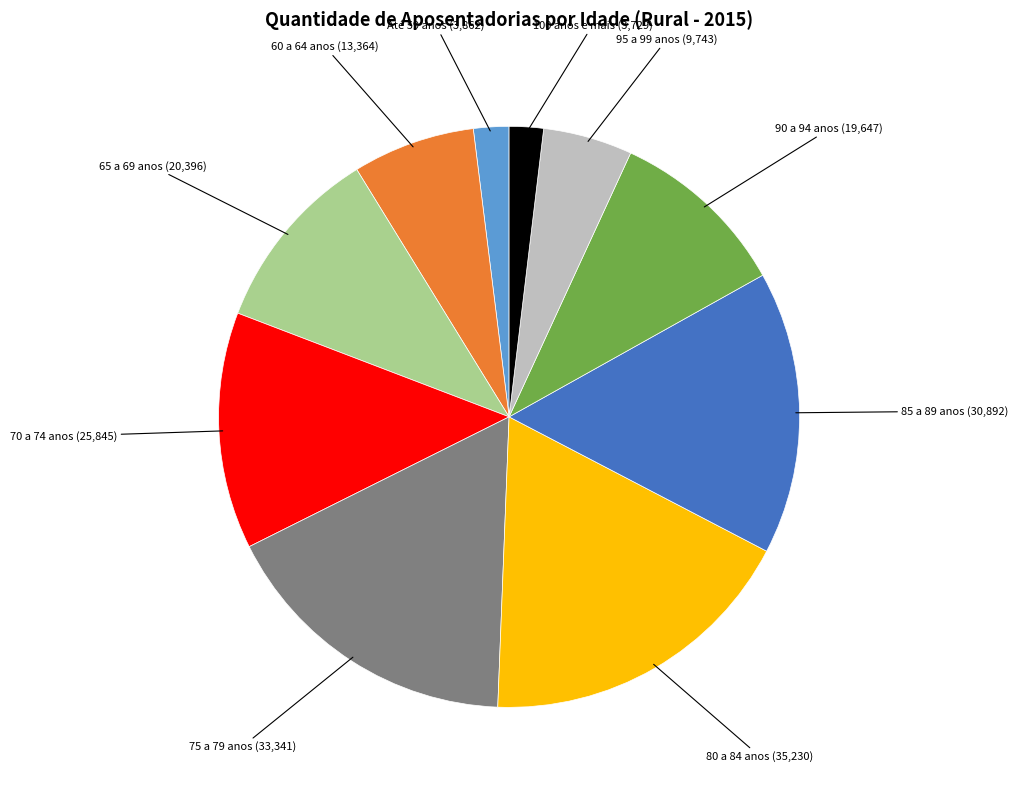

Which category has the biggest portion of the pie?

80 a 84 anos